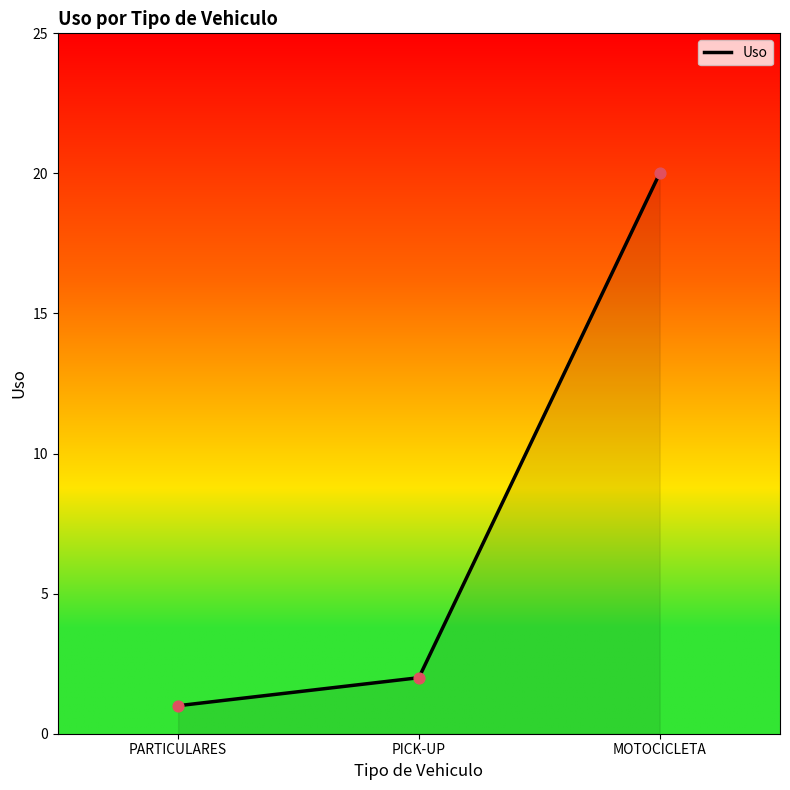

What is the ratio of the value at PICK-UP to the value at PARTICULARES?

2.0